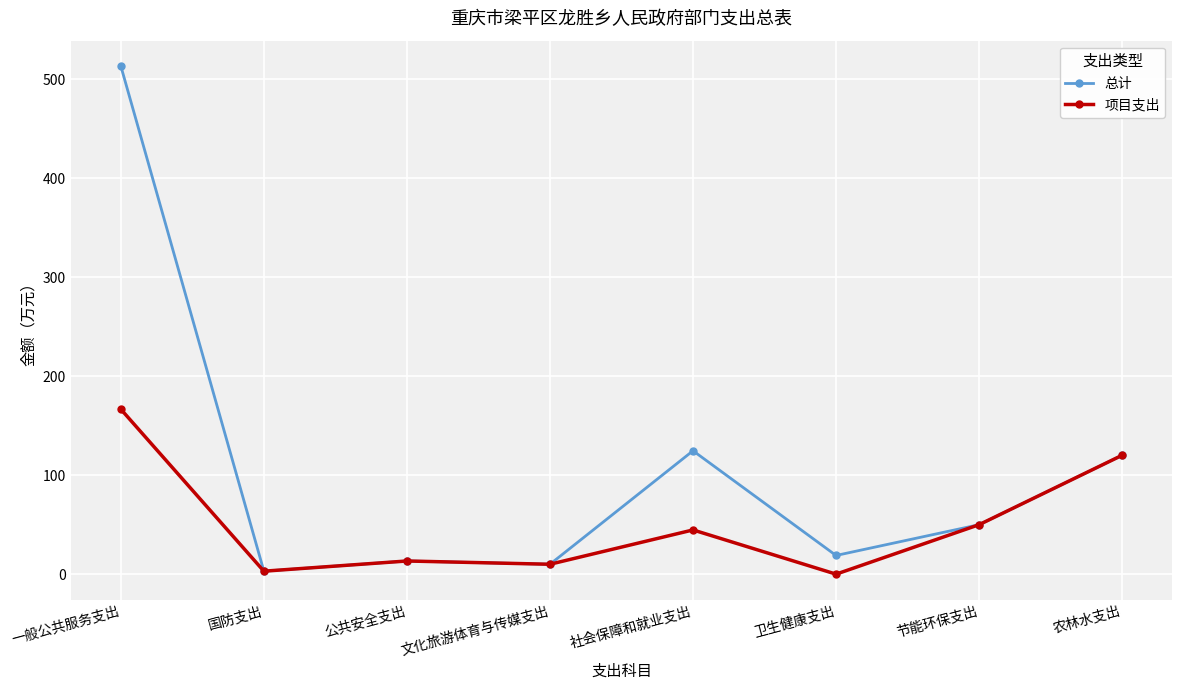

What is the value of the 总计 point at the 7th from the left?

50.0